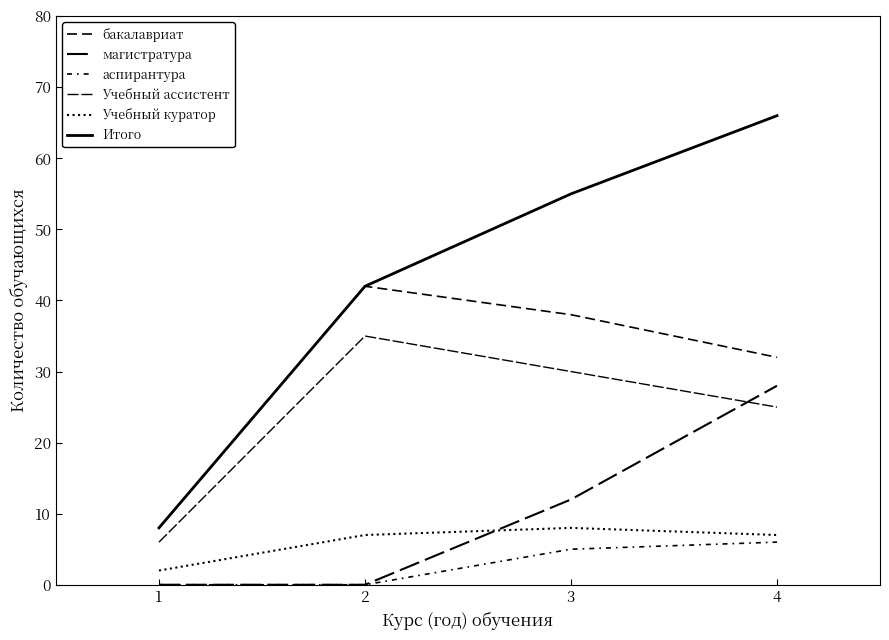

True or false: Учебный ассистент has more than 0 points higher than both neighbors.

True